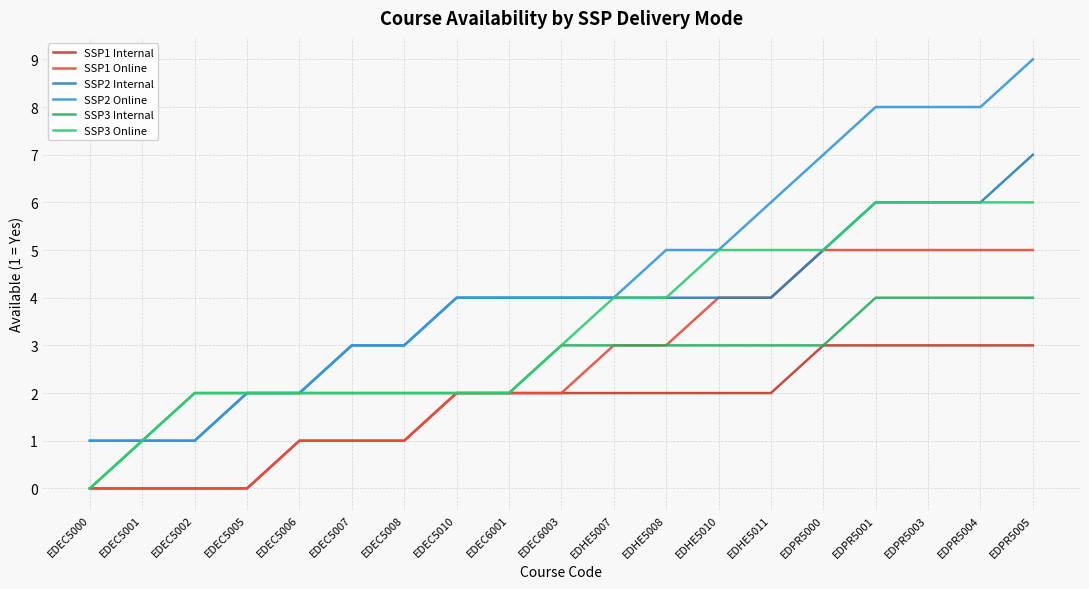

At how many categories does at least one series exceed 7?

4